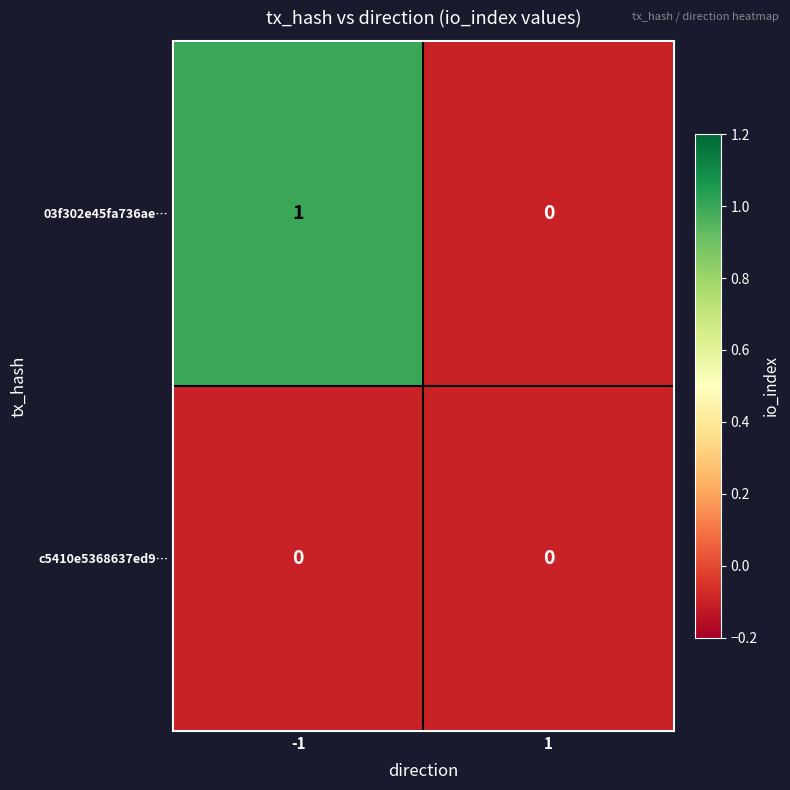

Which series has the largest range (max minus min)?

03f302e45fa736ae…